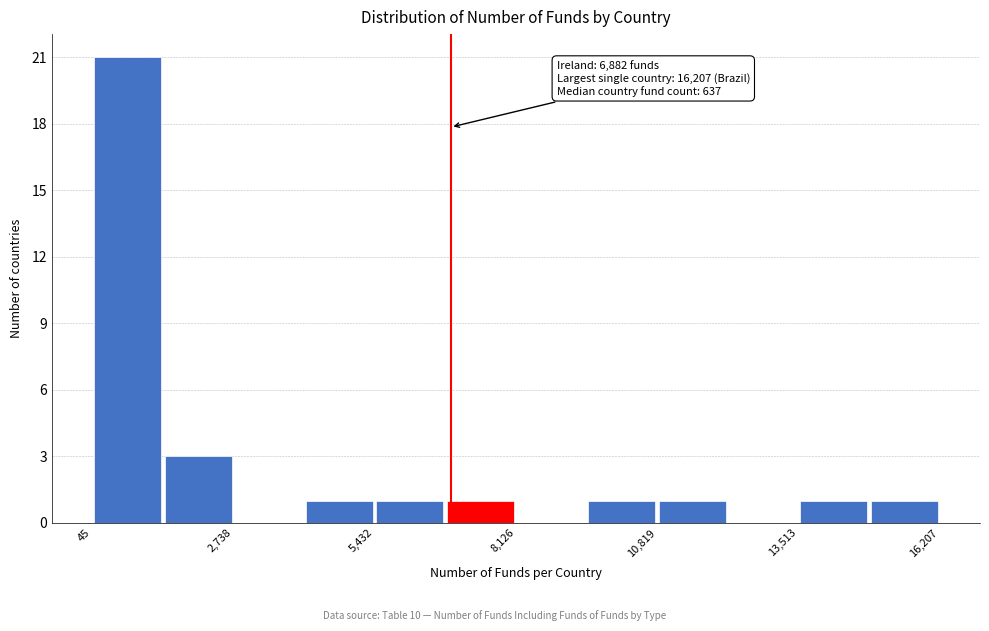

Read against the x-axis, roughly where is the centre of the tallest bar?

500